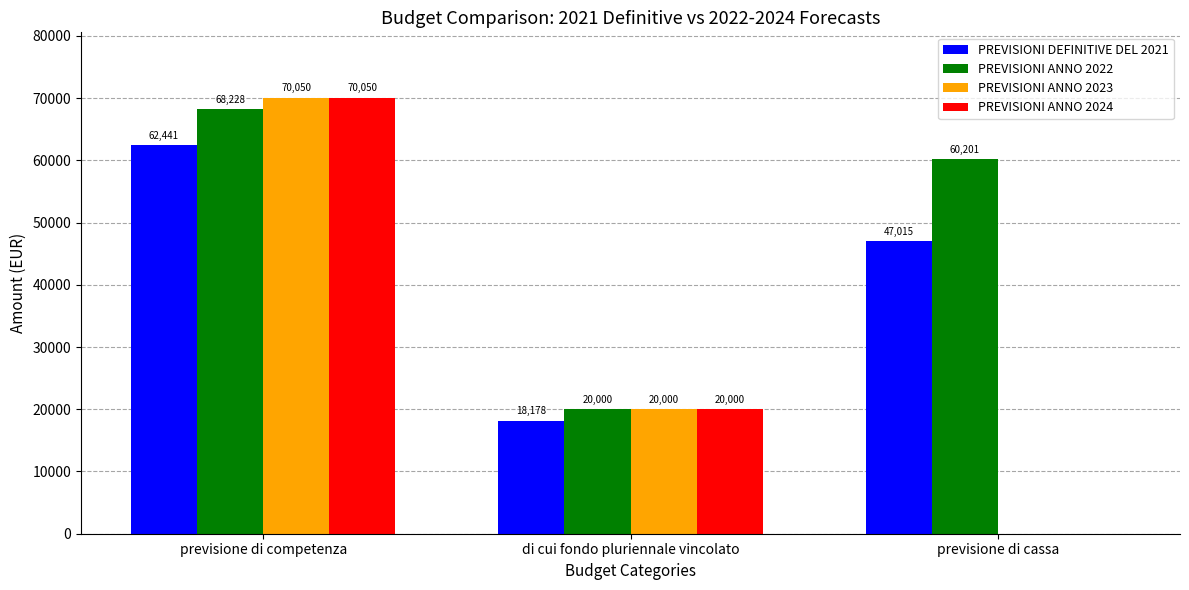

Read the PREVISIONI ANNO 2023 value at previsione di competenza.

70050.0